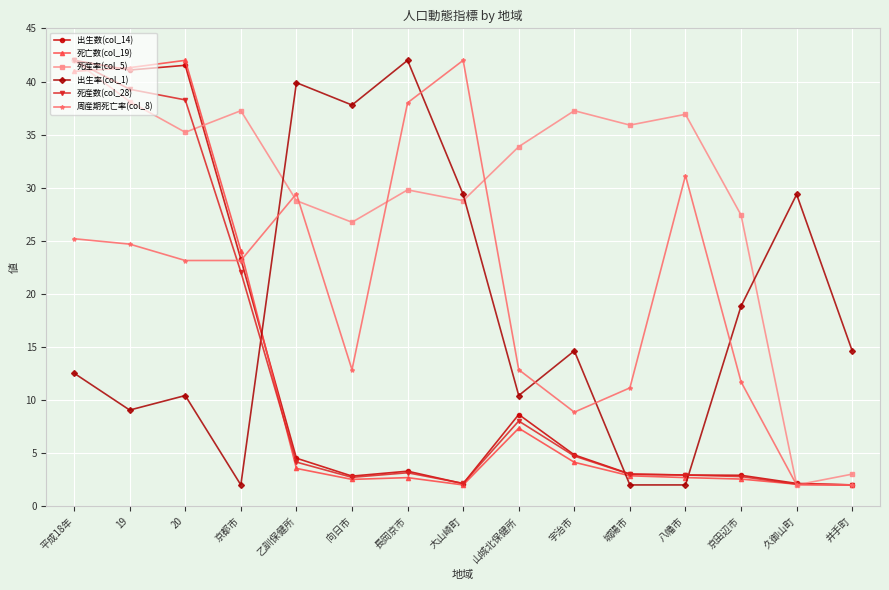

Which series changed the most between 平成18年 and 城陽市?

死産数(col_28)